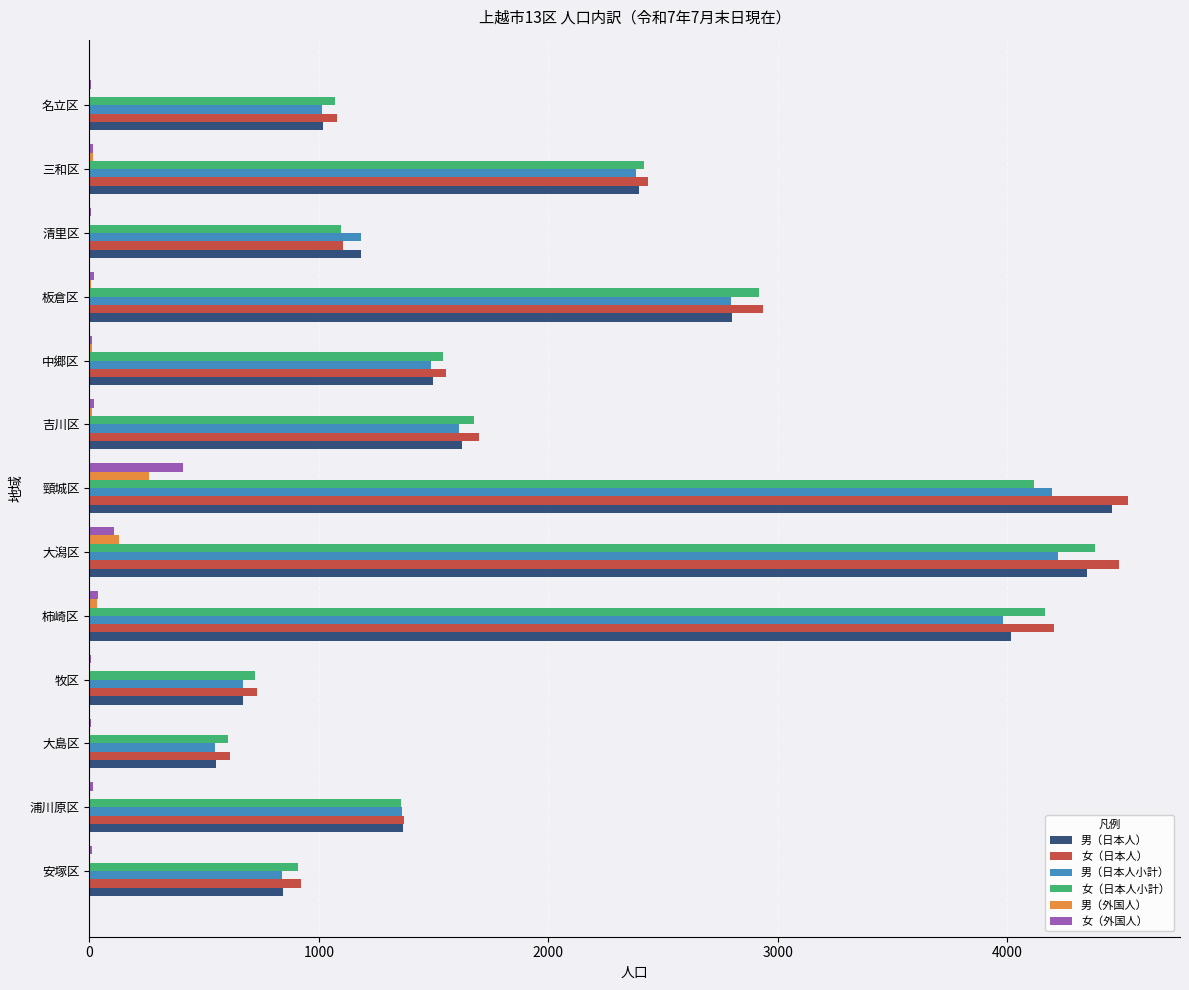

What is the sum of all 女（日本人） values?

27660